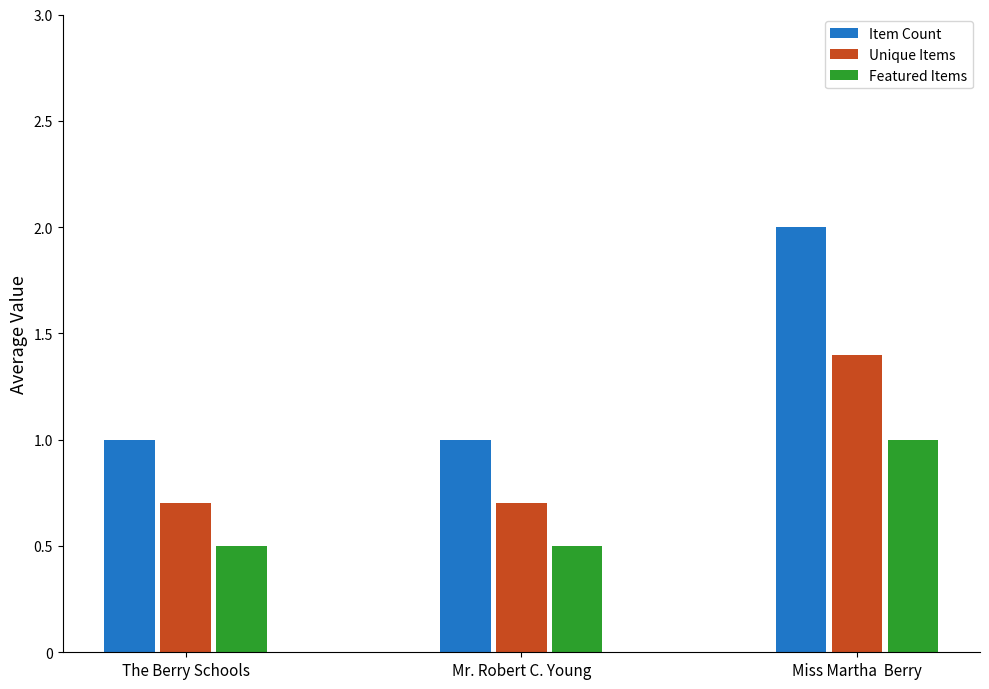

What value does the Unique Items series have at Miss Martha  Berry?

1.4